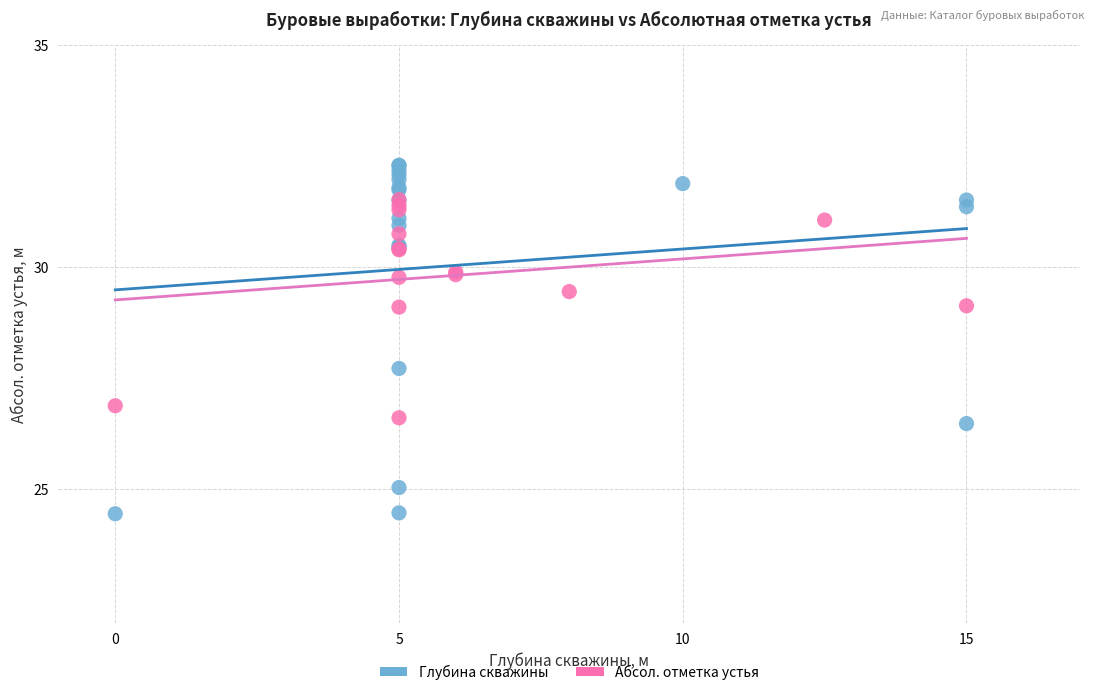

Which series contains the lowest Y value?

Глубина скважины